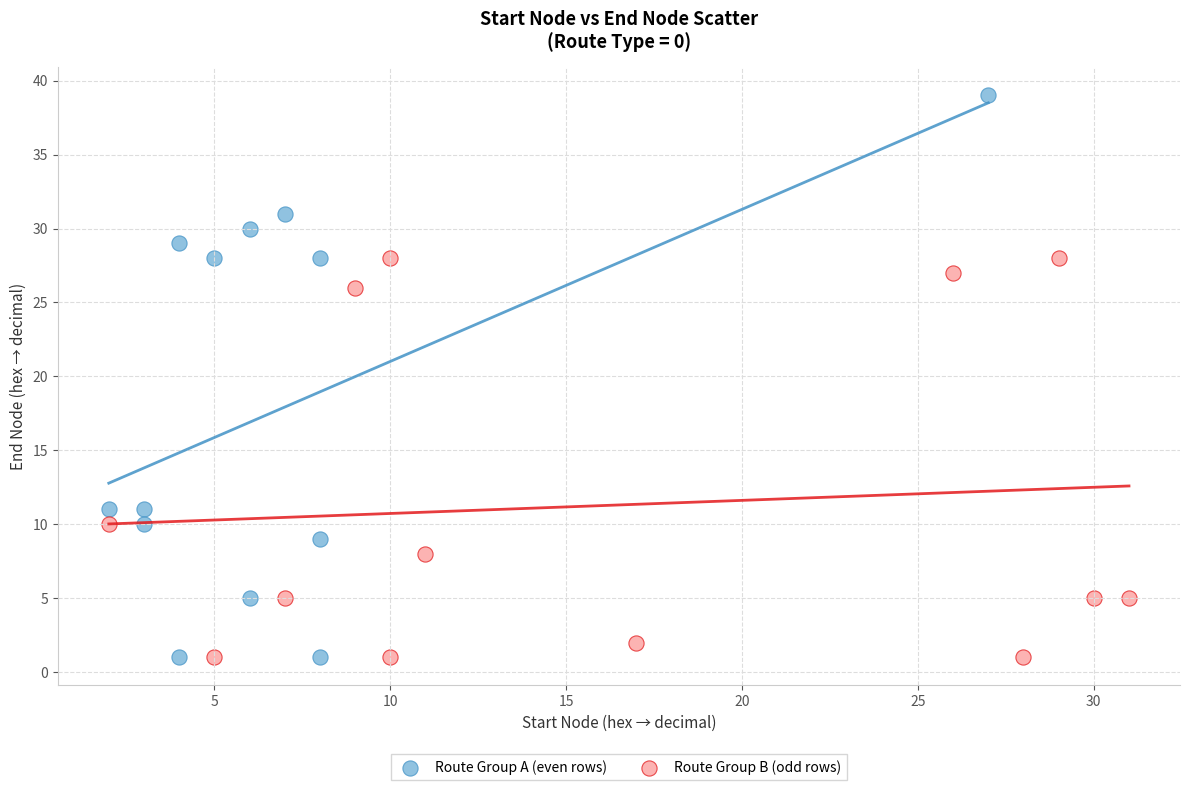

Which series reaches the maximum Y coordinate?

Route Group A (even rows)